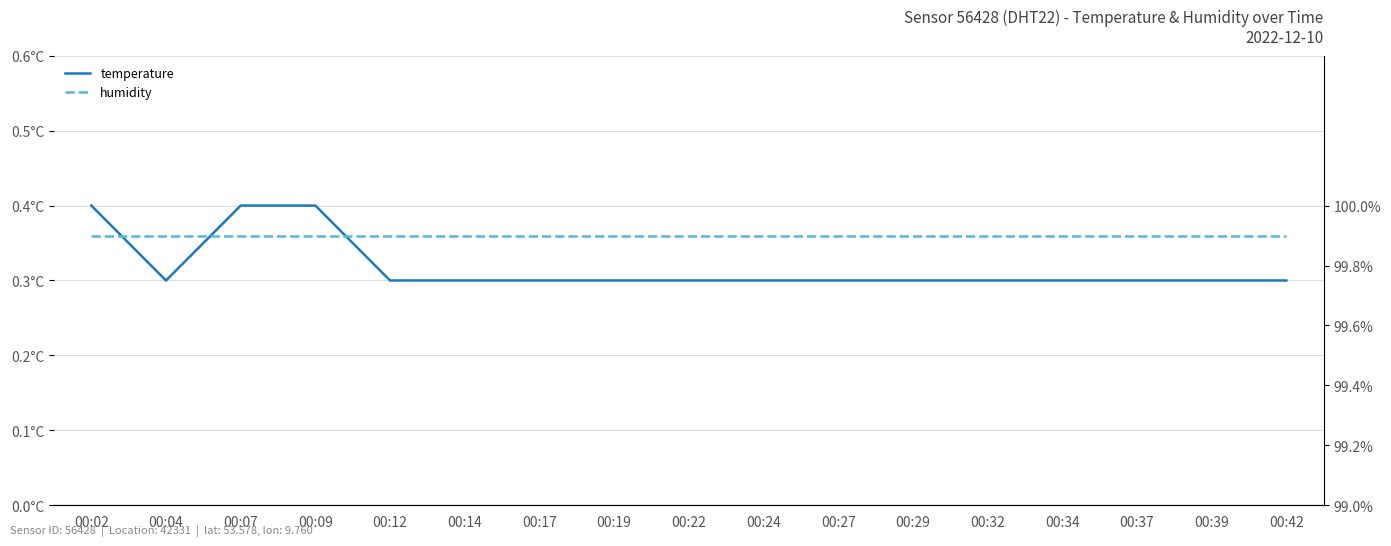

What is the value of the temperature point at the 10th from the left?

0.3